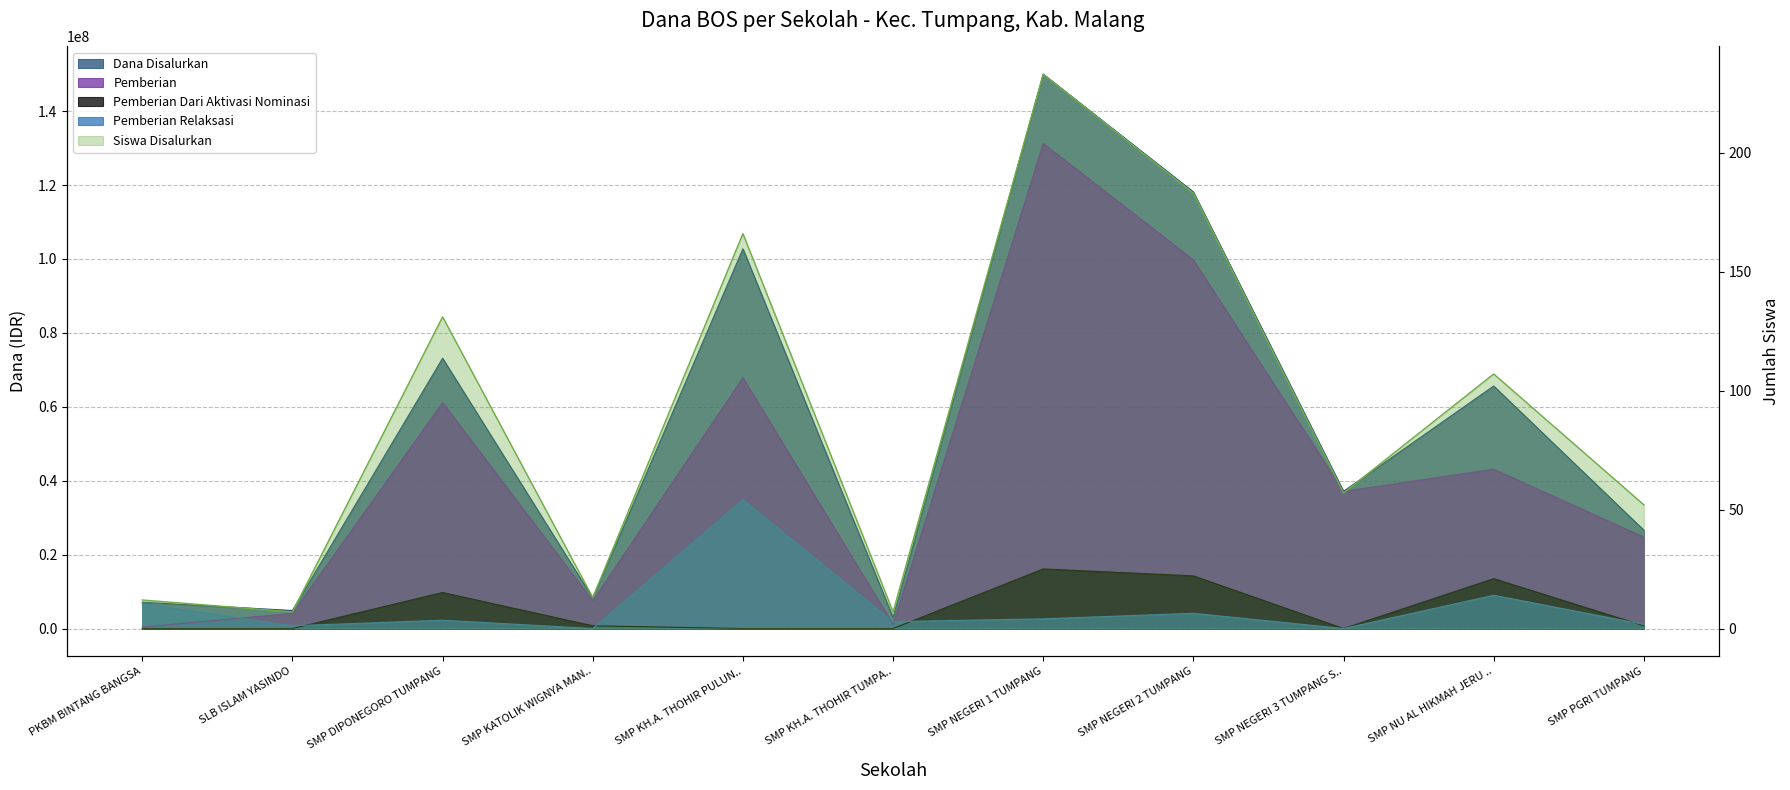

At which label is Pemberian closest to 65812500?

SMP KH.A. THOHIR PULUN..